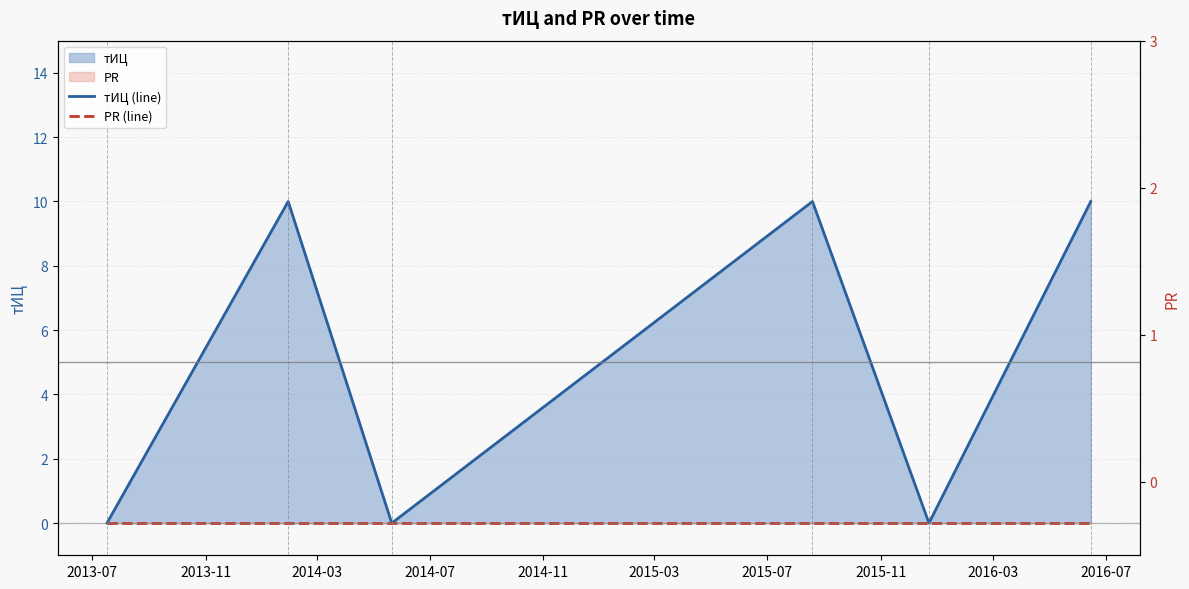

True or false: PR (line) and тИЦ (line) intersect in this chart.

False